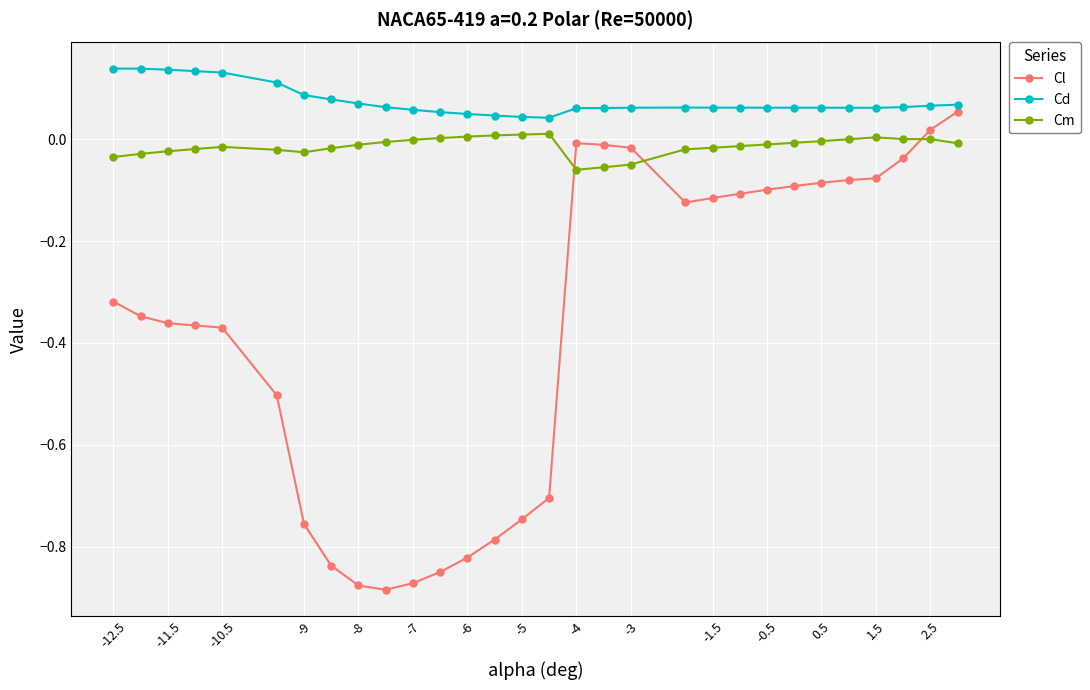

Which series has the largest total across all categories?

Cd